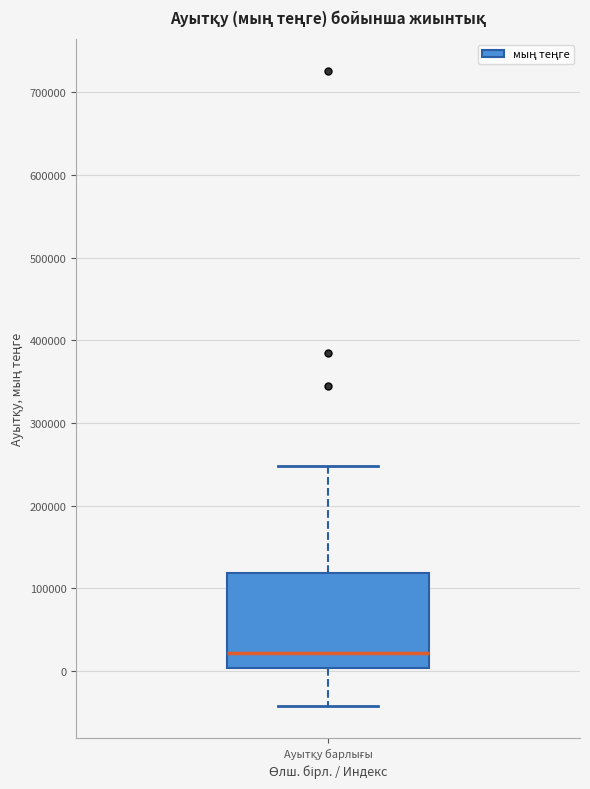

Transcribe this box plot: give where the median line is, the range the box spans, and where the two whiskers end, as read against the y-axis. The values are not printed on the chart, so give them approximately, as read against the axis.

median 20000, box 0 to 120000, whiskers -40000 to 250000